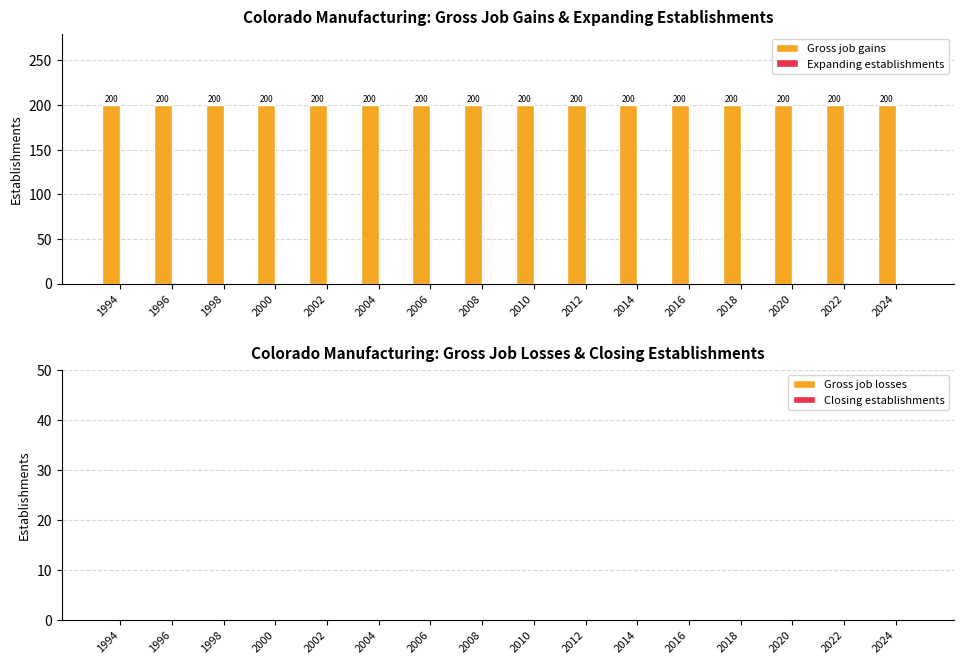

Which series has the largest range (max minus min)?

Gross job gains